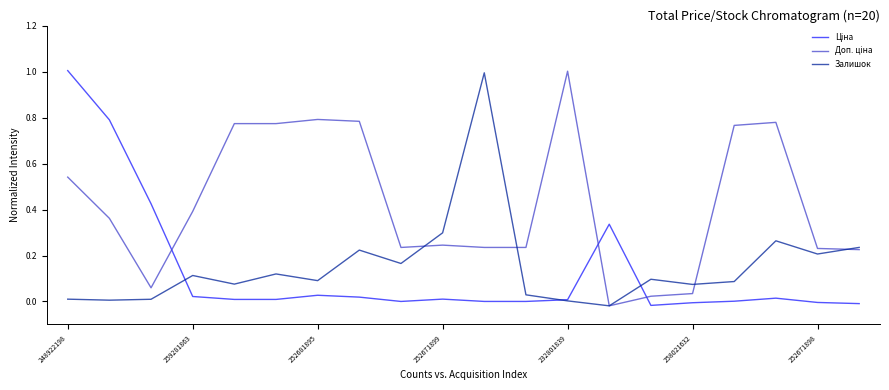

What is the highest value of the Залишок series?

1.0